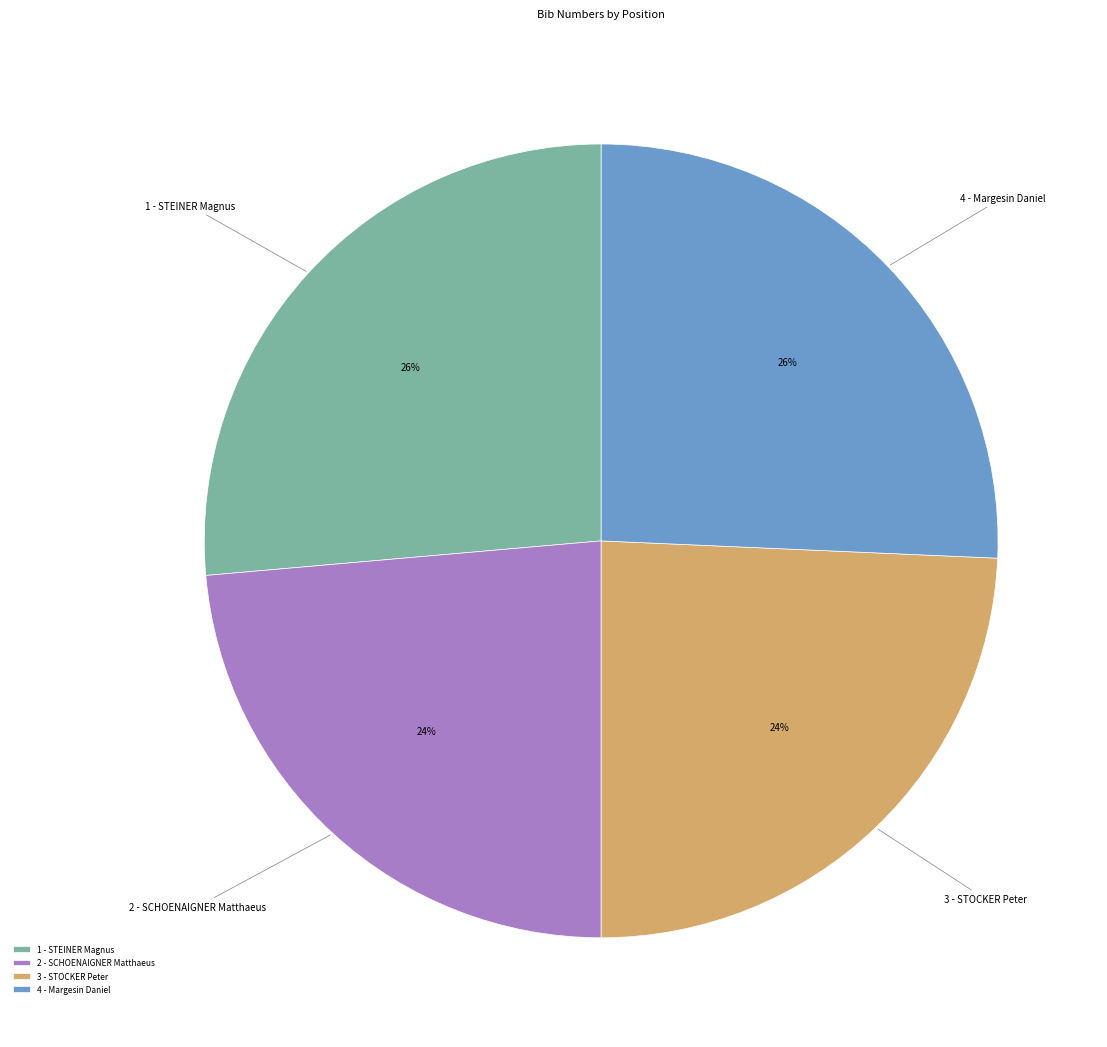

Is there any slice that represents more than half of the pie?

No